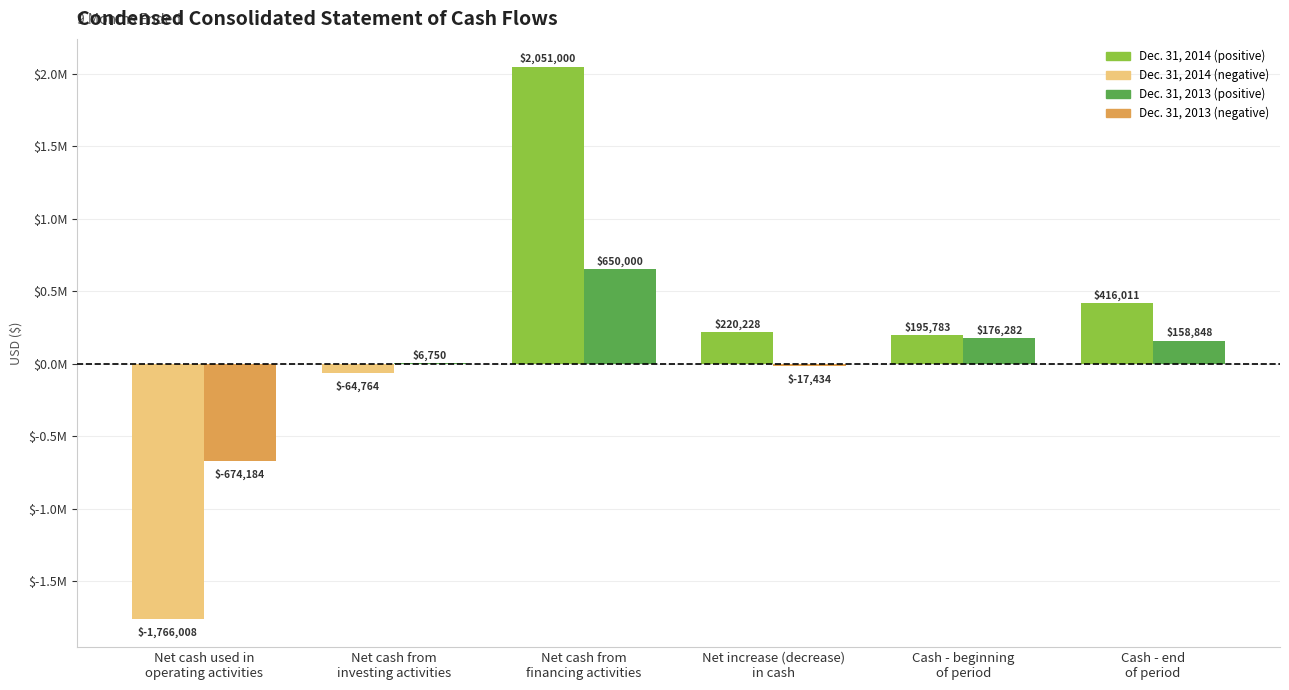

Does the chart contain stacked bars?

No